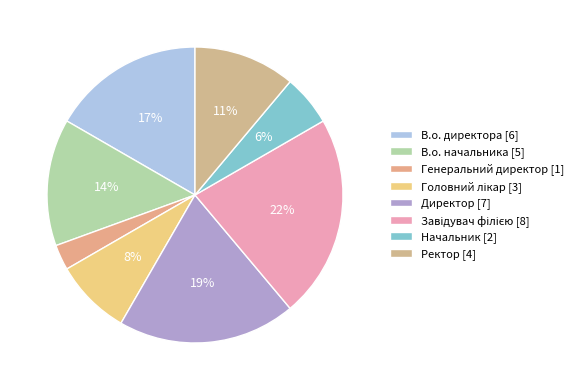

Rank the categories by value from highest to lowest.

Завідувач філією, Директор, В.о. директора, В.о. начальника, Ректор, Головний лікар, Начальник, Генеральний директор